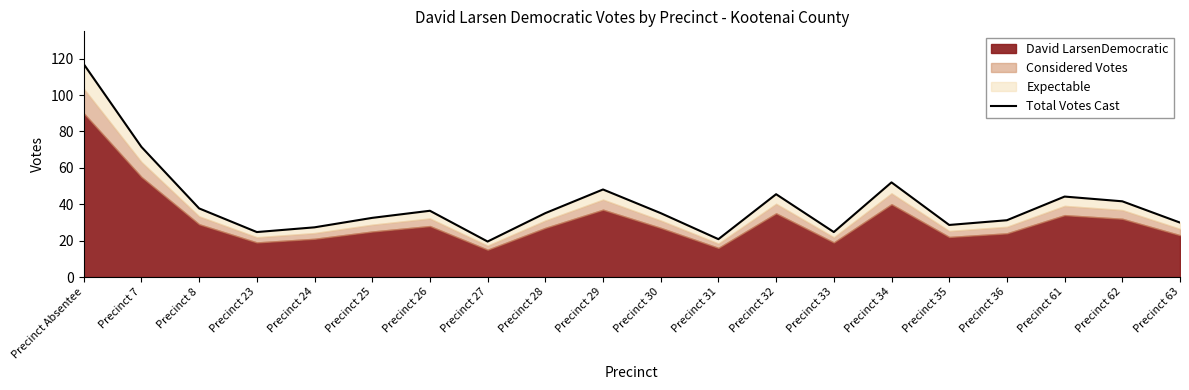

Does the chart have visible grid lines?

No